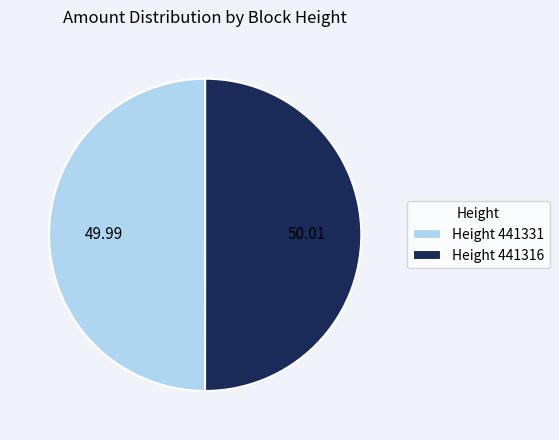

Approximately how many times larger is the value at Height 441331 compared to Height 441316?

1.0